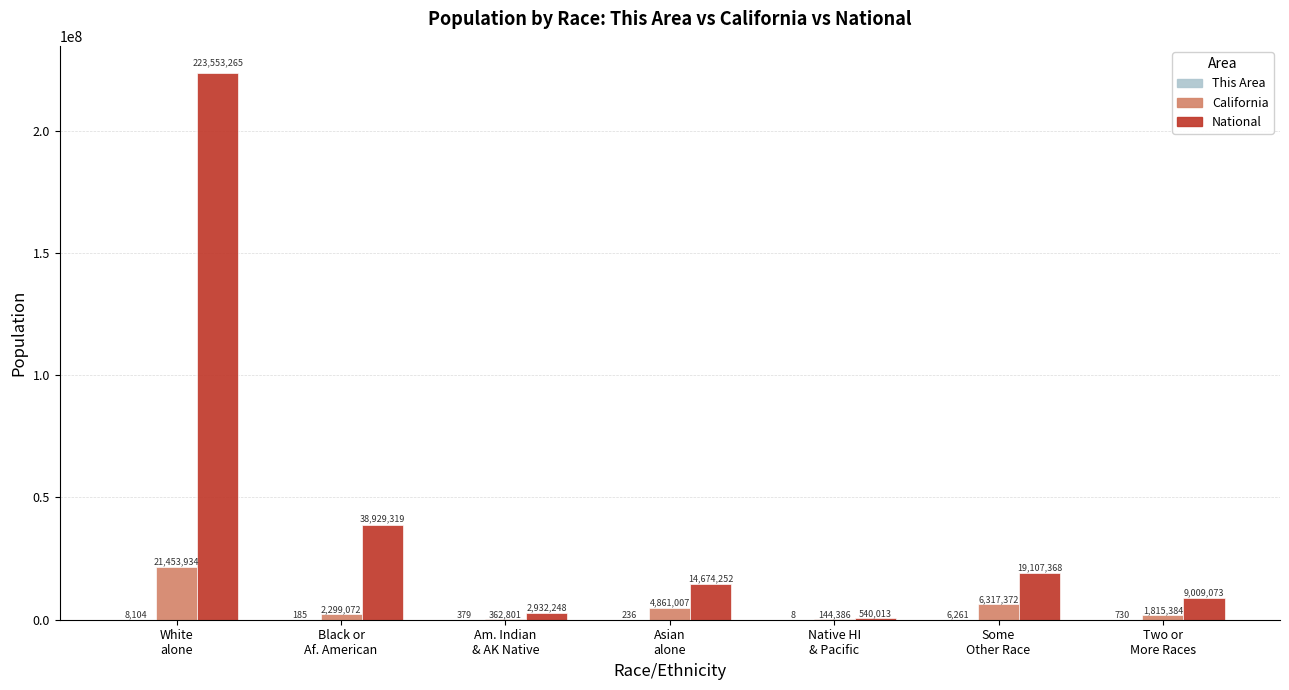

Count the number of categories in the chart.

7